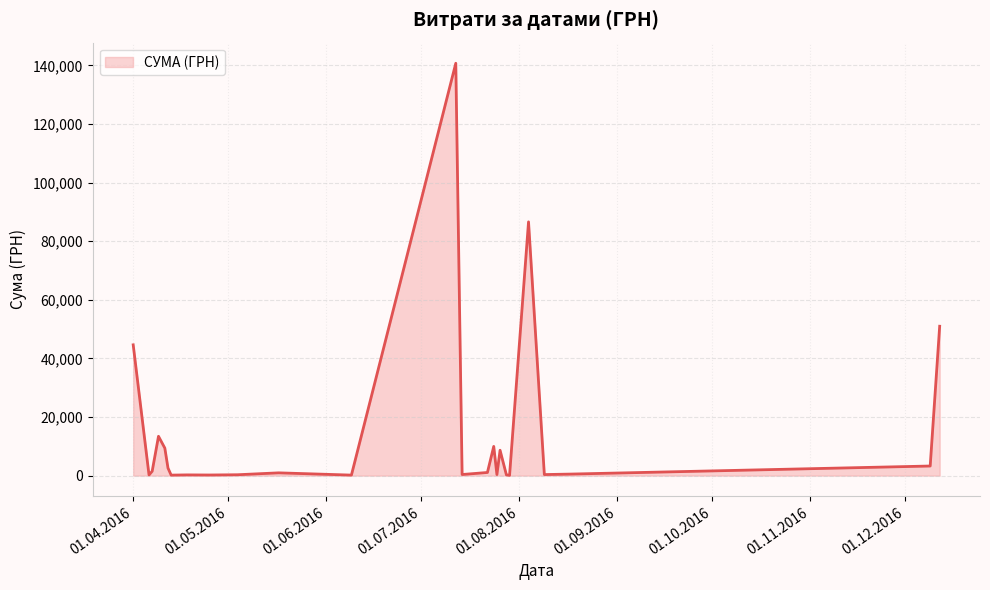

What is the greatest value displayed?

140706.2